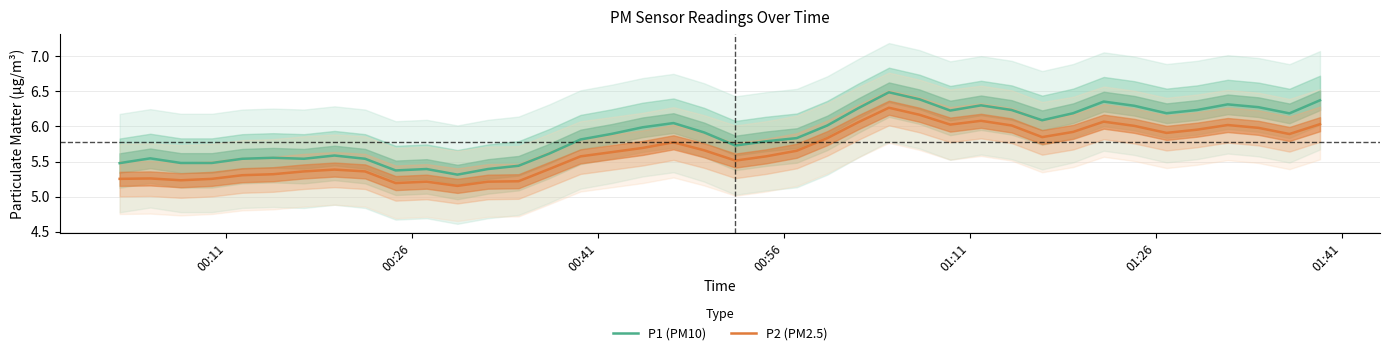

What is the greatest value displayed?

6.5